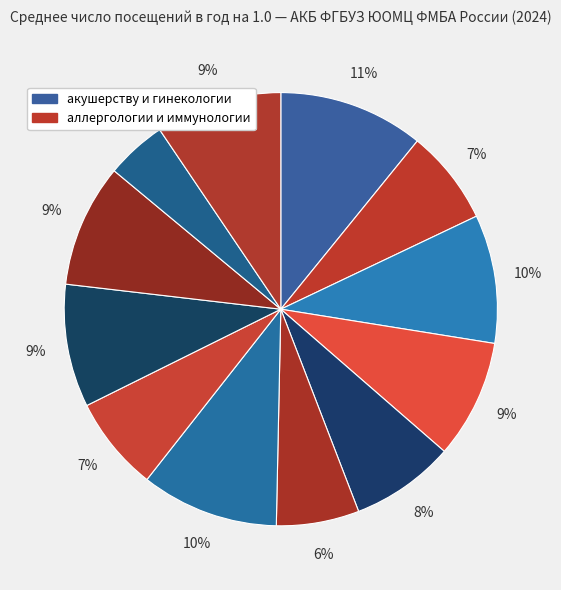

Count the number of slices in the pie.

12